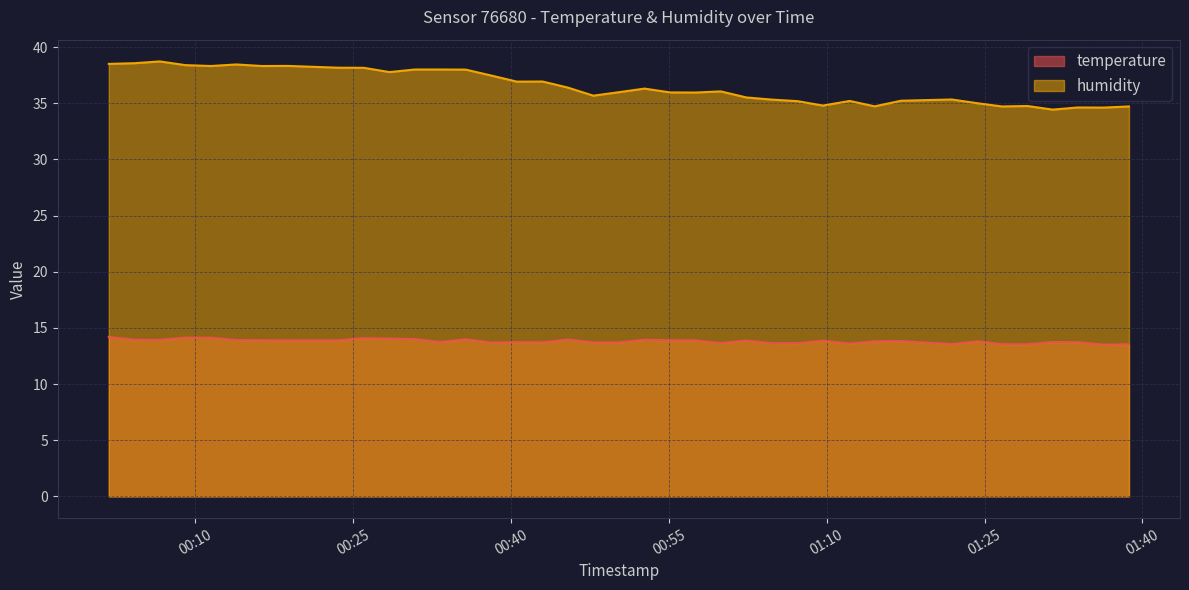

Rank the series by their maximum value, from highest to lowest.

humidity, temperature